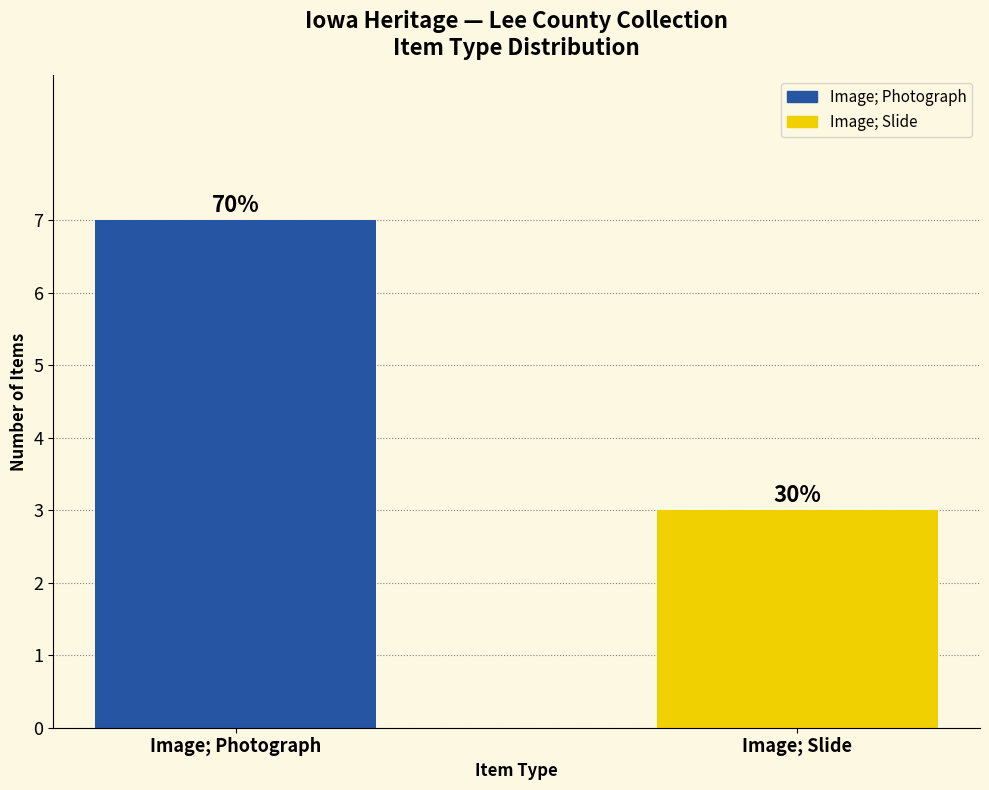

Reading right to left, extract all data points from this chart.

3	7